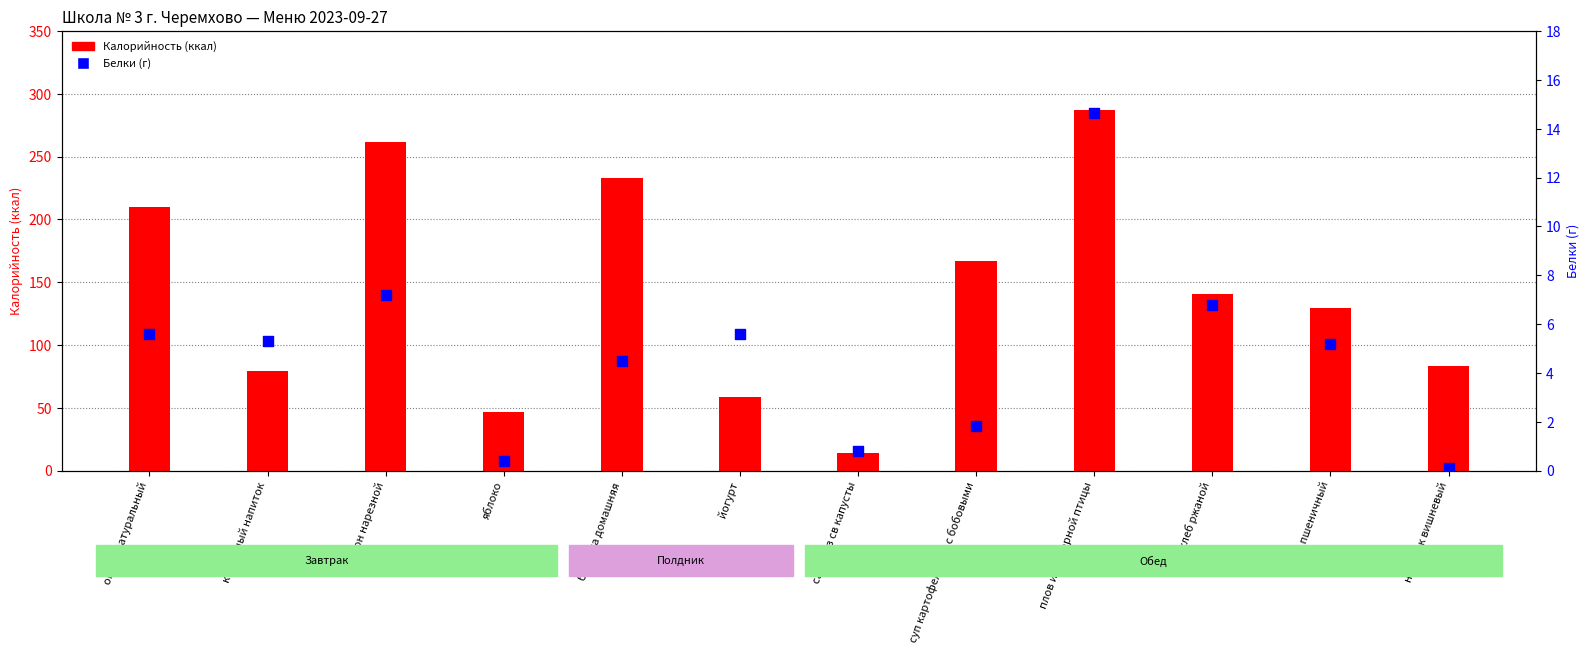

What is the total value across all series at йогурт?

64.2